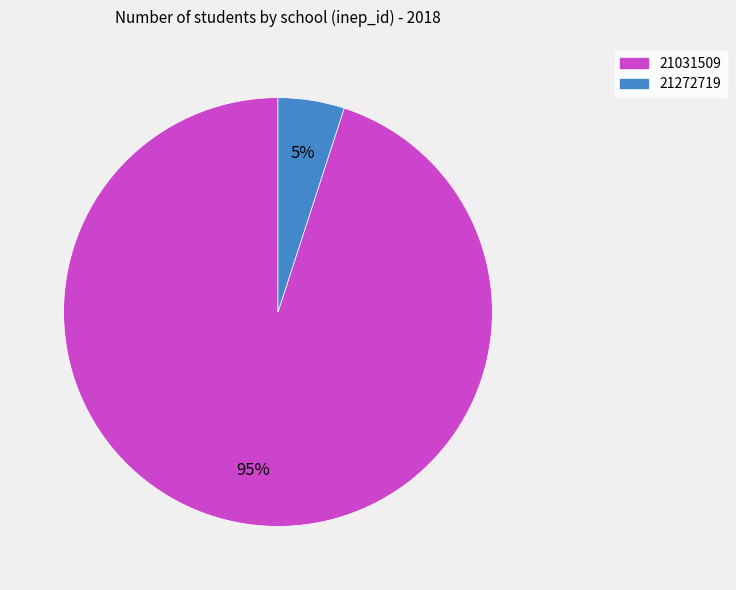

What is the ratio of the value at 21031509 to the value at 21272719?

19.0